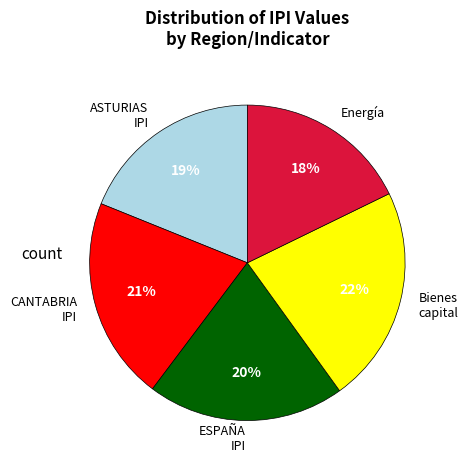

Which slice is the smallest?

Energía